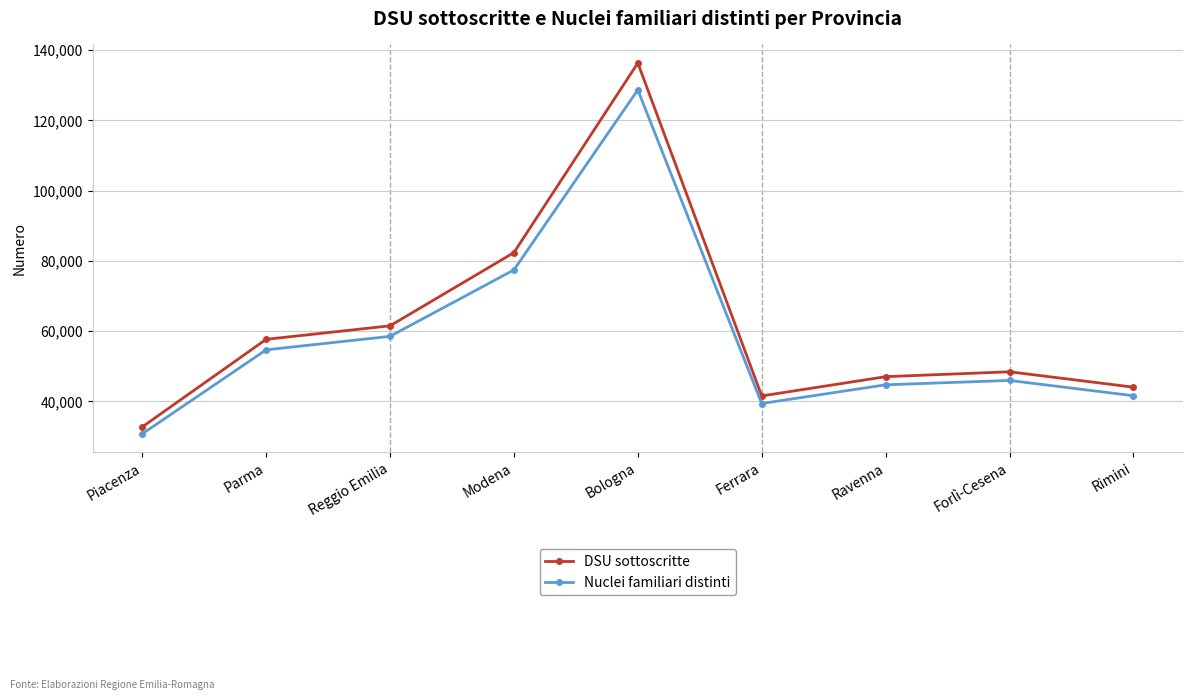

What is the difference between the second highest and second lowest values in the DSU sottoscritte series?

40807